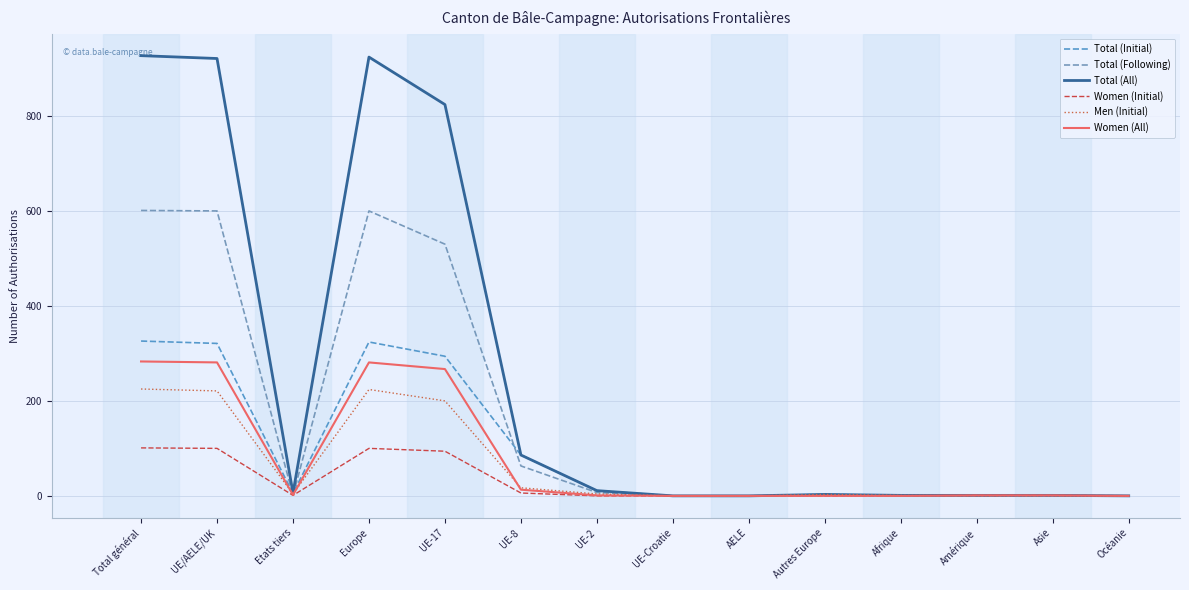

Rank the series at Autres Europe from highest to lowest value.

Total (Initial), Total (All), Men (Initial), Total (Following), Women (Initial), Women (All)